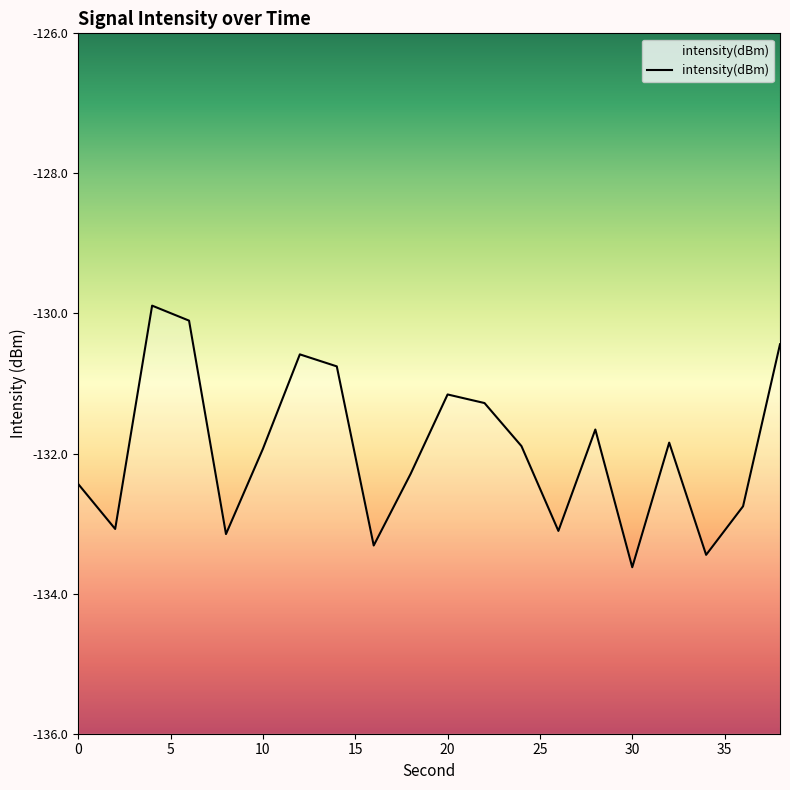

What is the average value?

-131.9